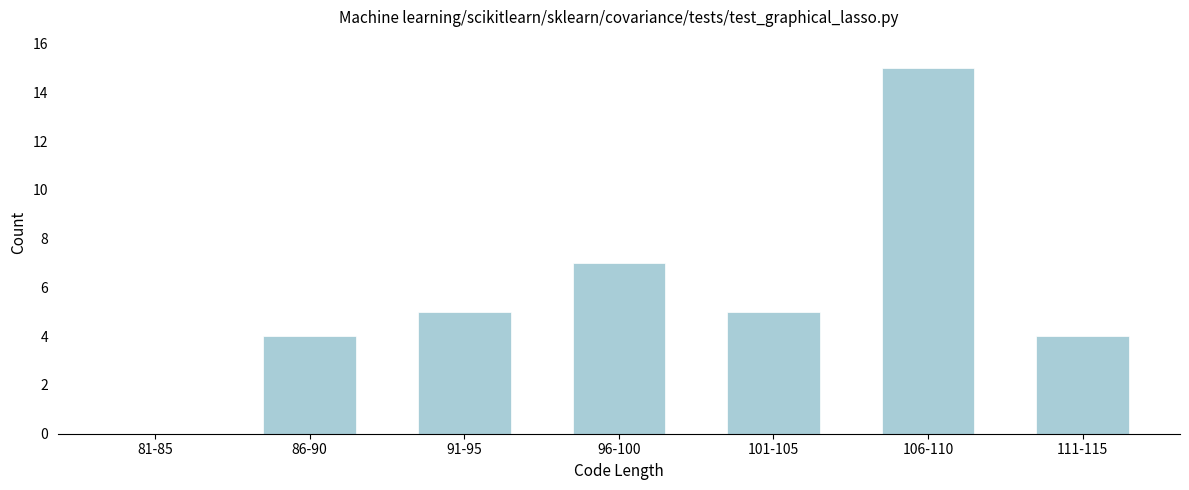

Reading left to right, transcribe all the data shown in this chart.

81-85=0	86-90=4	91-95=5	96-100=7	101-105=5	106-110=15	111-115=4